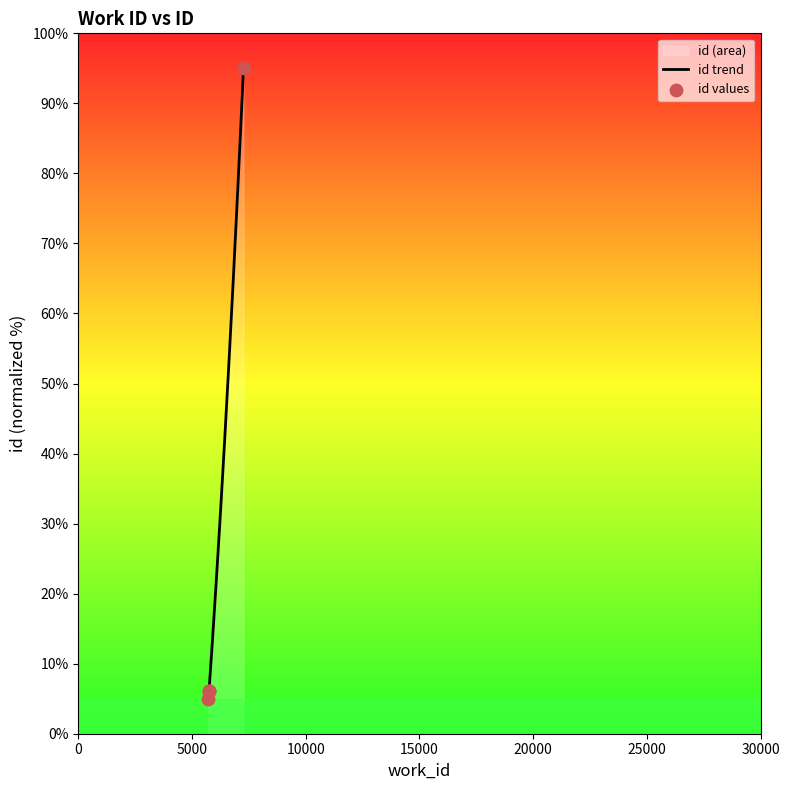

Which has a higher value, 5748 or 7264?

7264